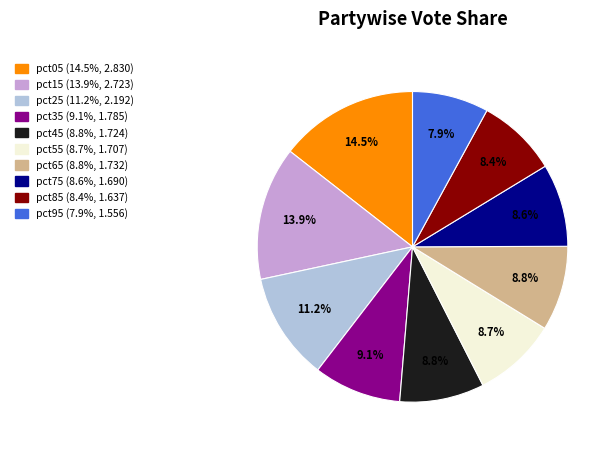

Which slice is the largest?

pct05